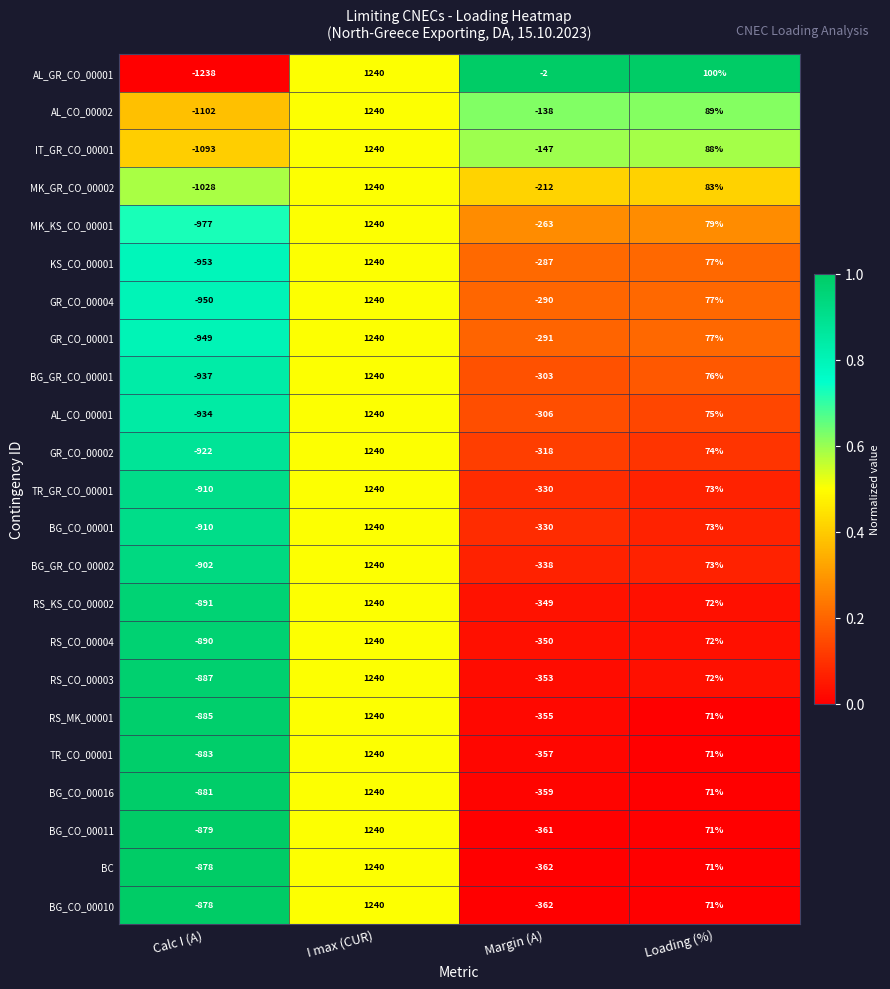

What is the difference between the TR_GR_CO_00001 values at Loading (%) and Calc I (A)?

983